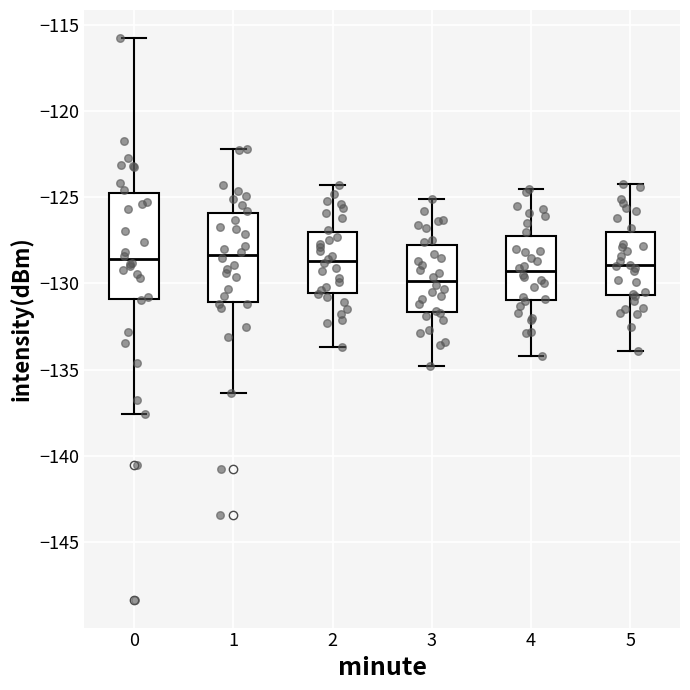

Reading left to right, transcribe this box plot: for each box, give where its median line is, the range the box spans, and where its two whiskers end, as read against the y-axis. The values are not printed on the chart, so give them approximately, as read against the axis.

0: median -128.5, box -131.0 to -124.5, whiskers -137.5 to -115.5
1: median -128.5, box -131.0 to -126.0, whiskers -136.5 to -122.0
2: median -128.5, box -130.5 to -127.0, whiskers -133.5 to -124.5
3: median -130.0, box -131.5 to -128.0, whiskers -135.0 to -125.0
4: median -129.5, box -131.0 to -127.0, whiskers -134.0 to -124.5
5: median -129.0, box -130.5 to -127.0, whiskers -134.0 to -124.0